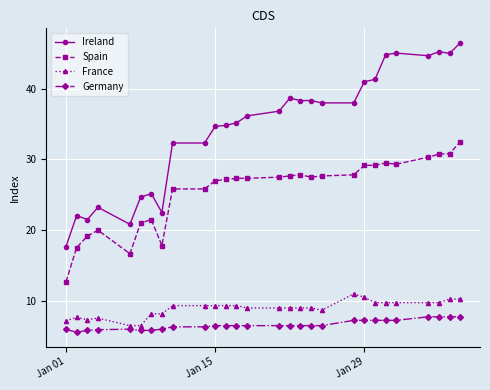

How many data points does each series have?

28